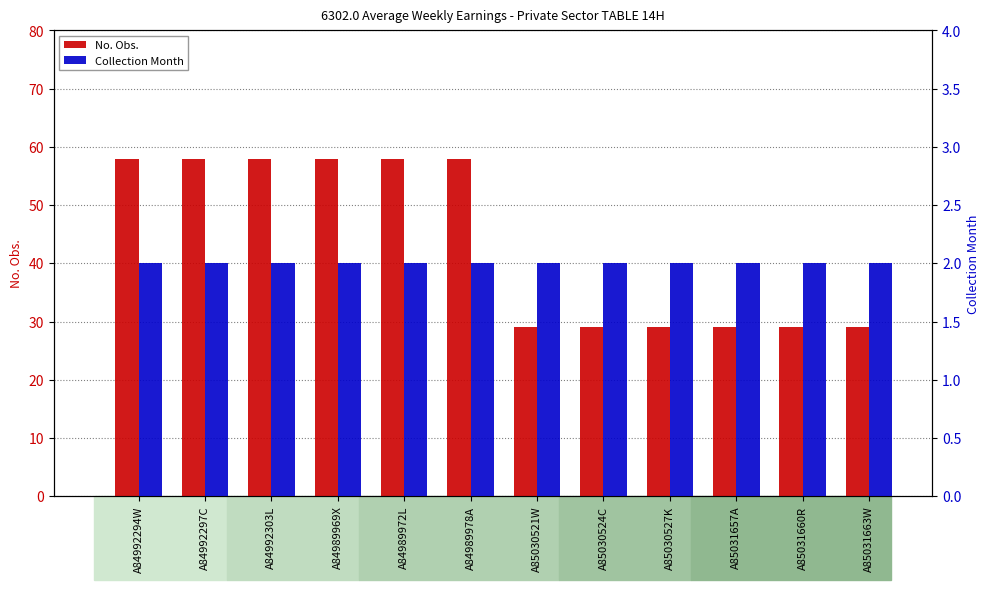

What is the difference between the highest and lowest values at A84992297C?

56